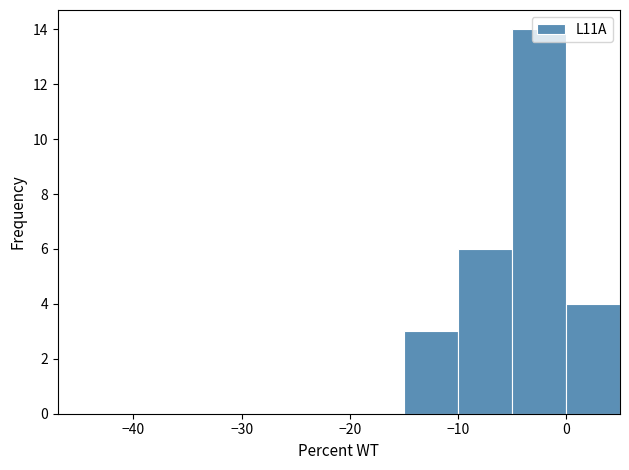

Which range on the x-axis has the tallest bar?

-5 to 0